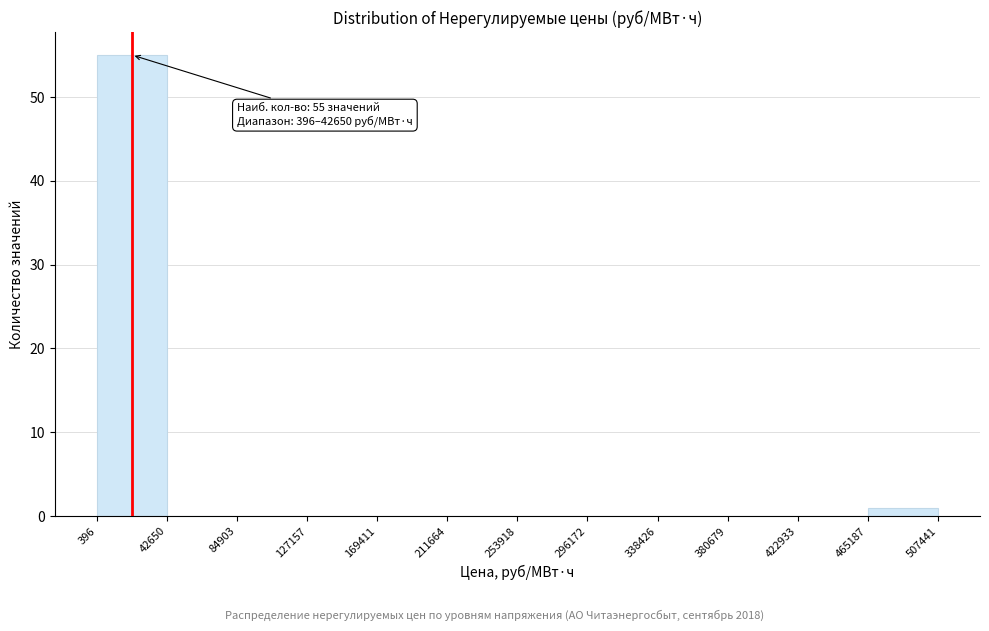

Over which range of the x-axis is the bar tallest?

396 to 42650